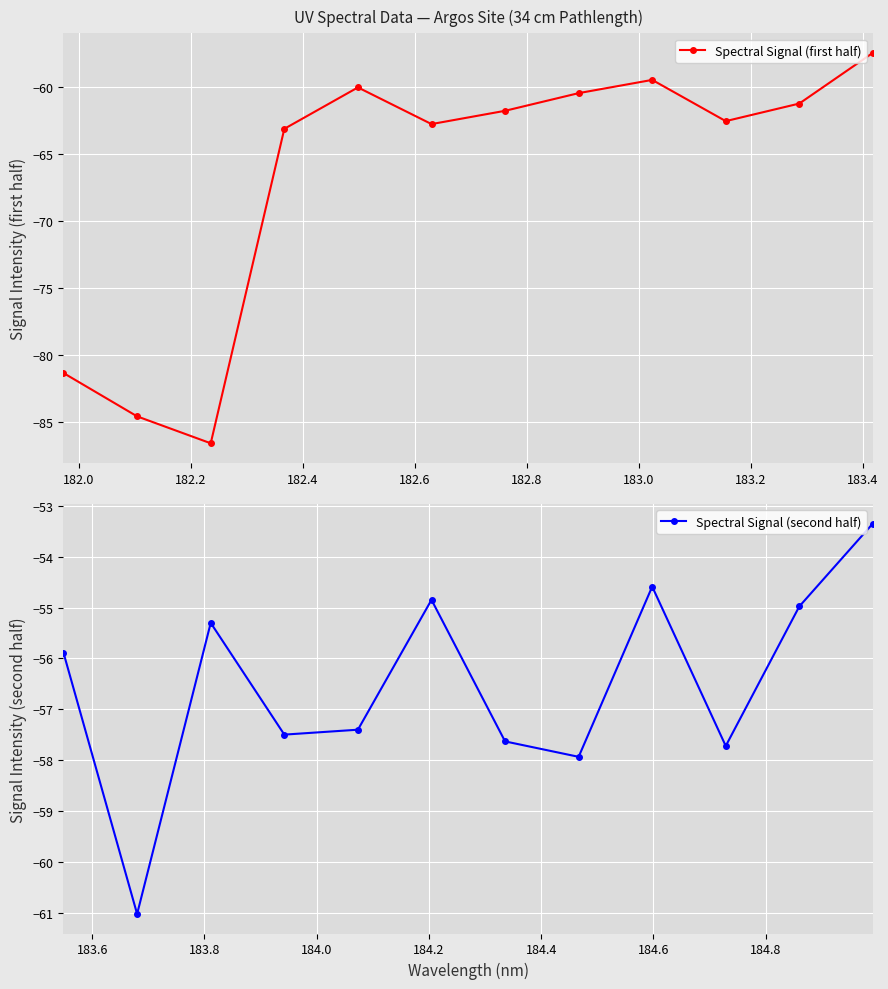

What is the lowest value of the Spectral Signal (first half) series?

-86.6